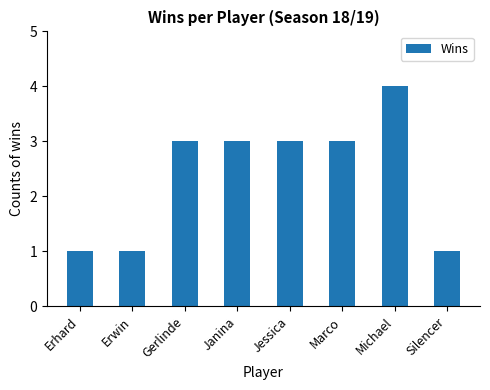

What position from the left is Silencer?

8